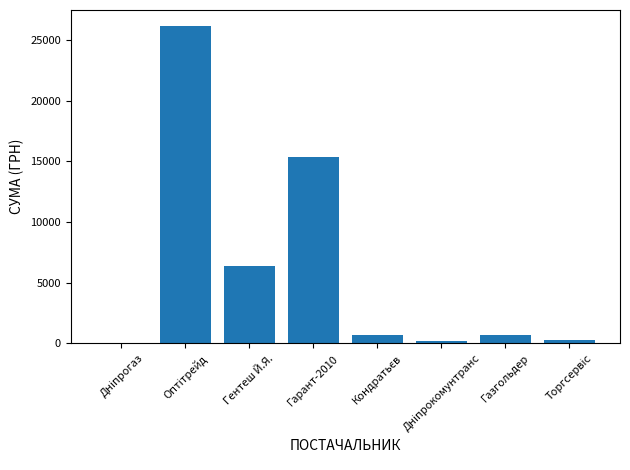

What is the approximate value at Газгольдер?

670.0